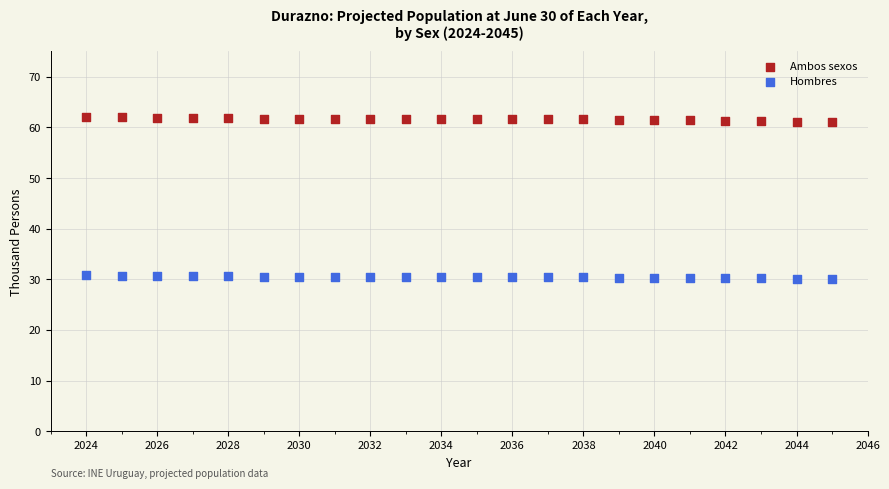

What is the X range (max minus min) for the scatter plot?

21.0